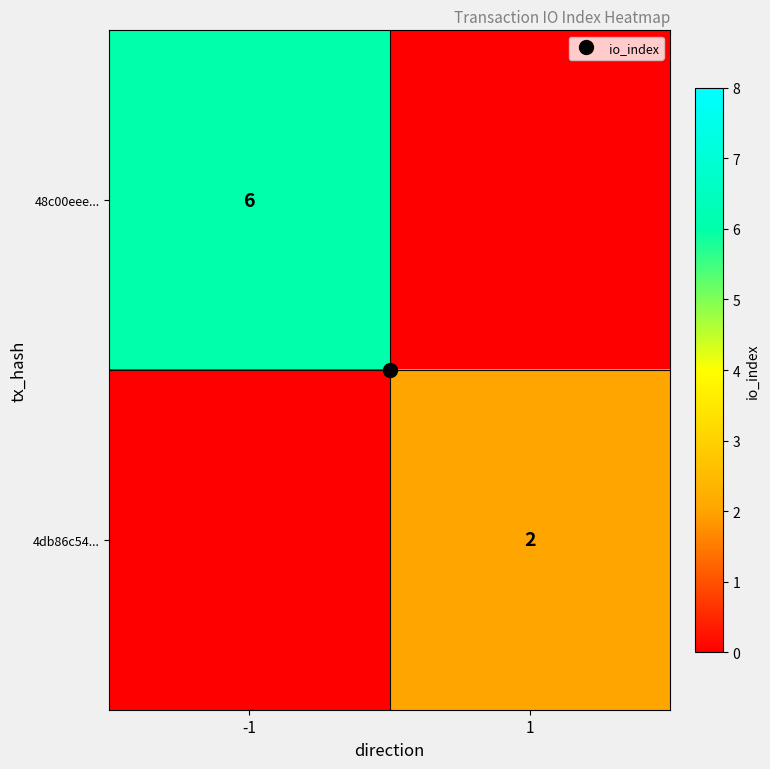

Is the value of 48c00eee... at -1 greater than the value of 4db86c54... at -1?

Yes